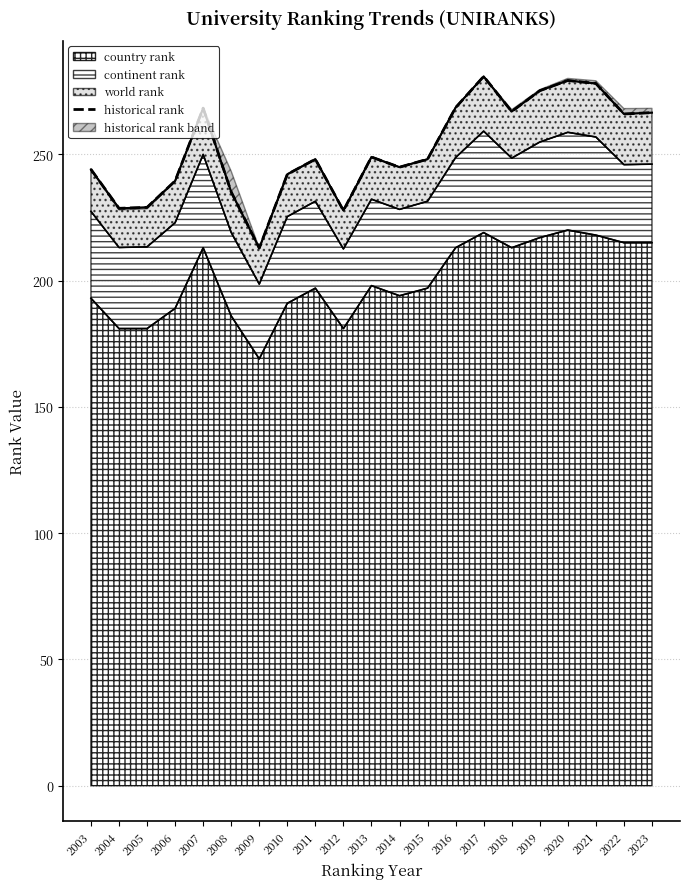

The chart shows a value of 397.1 at 2007. True or false?

False